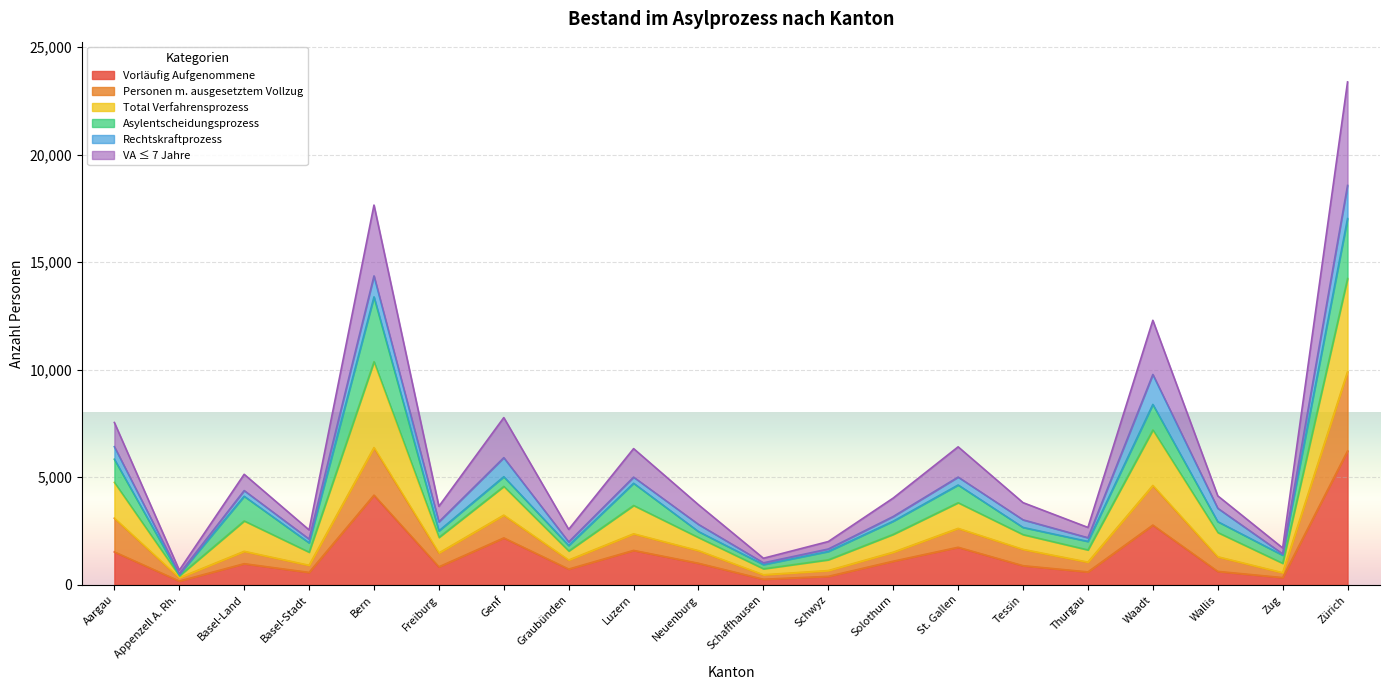

What is the value of the Vorläufig Aufgenommene point at the 11th from the left?

262